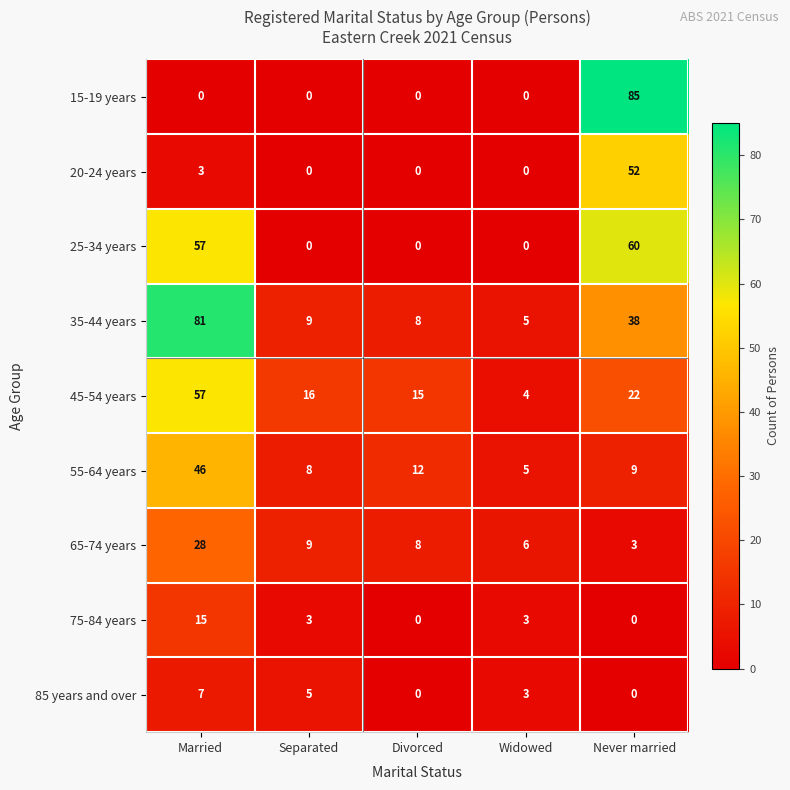

At which label does 55-64 years reach its peak?

Married